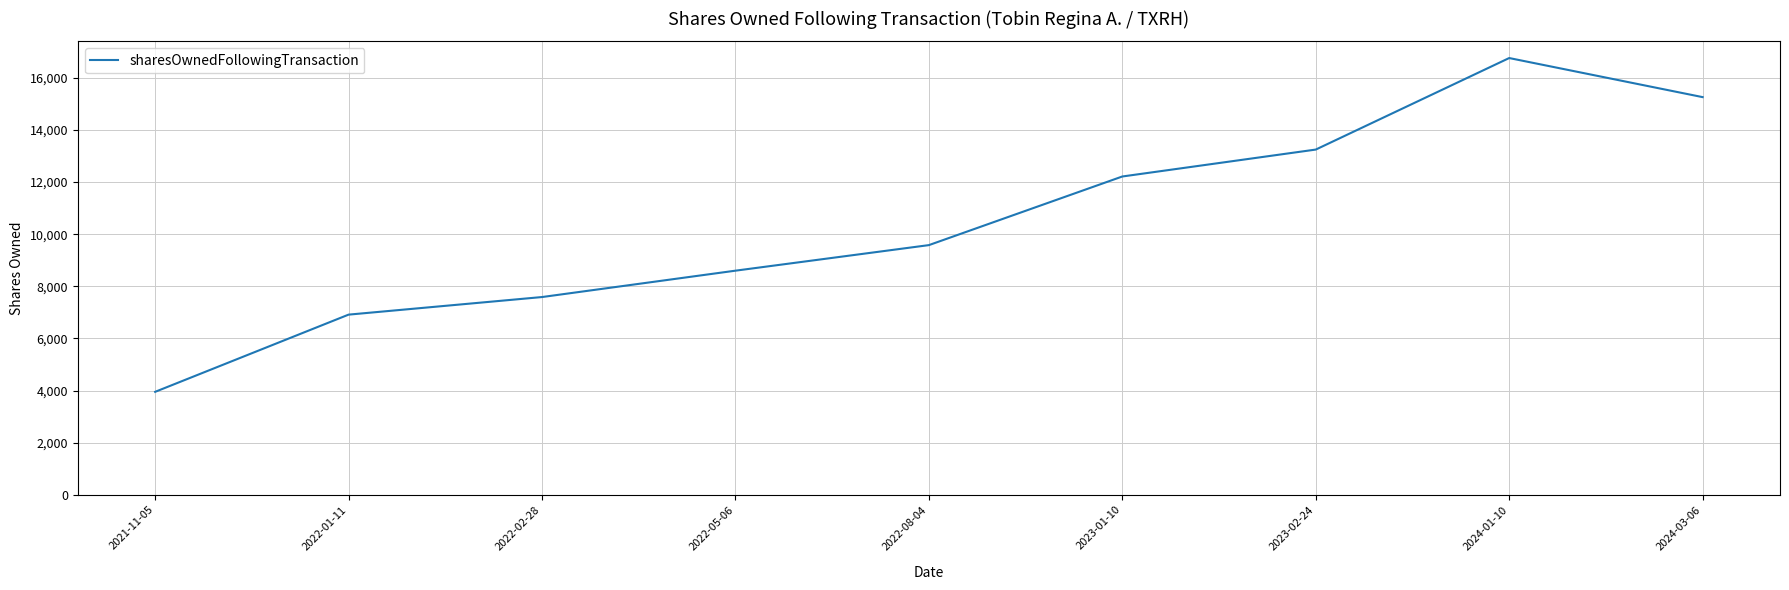

What is the change in value from 2023-01-10 to 2023-02-24?

+1033